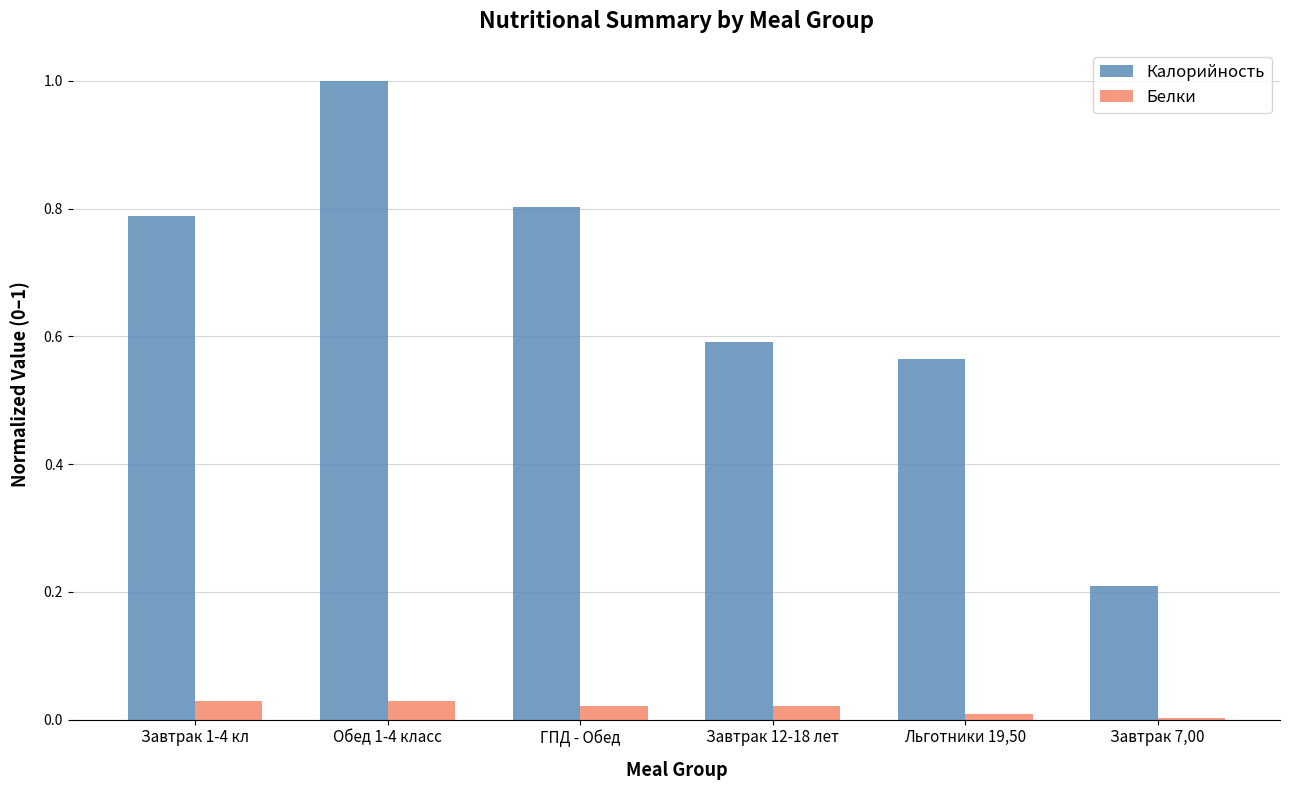

Is it true that Белки equals 0.0 at Обед 1-4 класс?

True